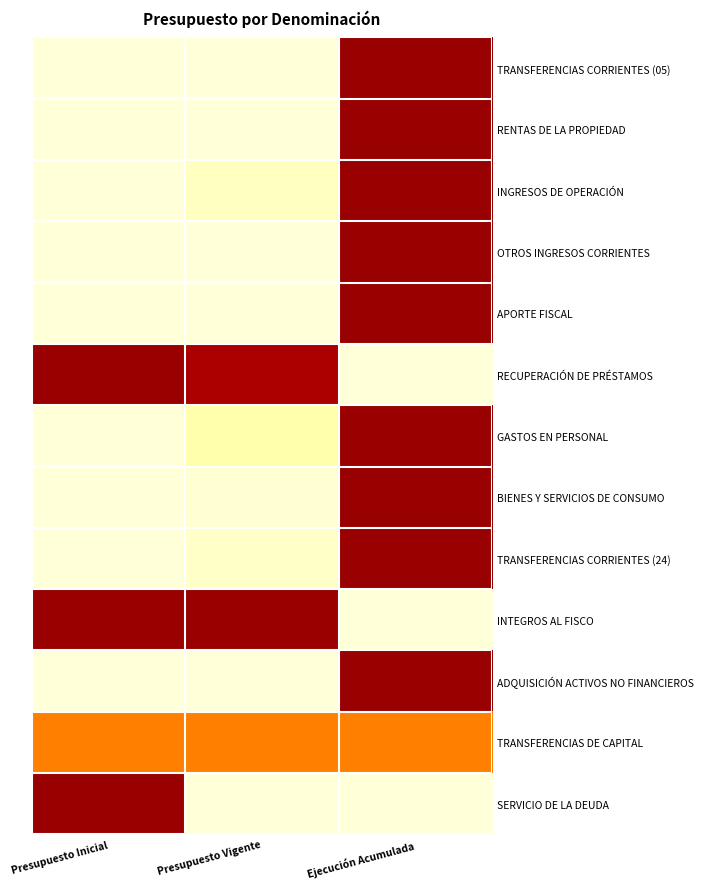

Rank the series by their maximum value, from lowest to highest.

TRANSFERENCIAS DE CAPITAL, TRANSFERENCIAS CORRIENTES (05), RENTAS DE LA PROPIEDAD, INGRESOS DE OPERACIÓN, OTROS INGRESOS CORRIENTES, APORTE FISCAL, RECUPERACIÓN DE PRÉSTAMOS, GASTOS EN PERSONAL, BIENES Y SERVICIOS DE CONSUMO, TRANSFERENCIAS CORRIENTES (24), INTEGROS AL FISCO, ADQUISICIÓN ACTIVOS NO FINANCIEROS, SERVICIO DE LA DEUDA